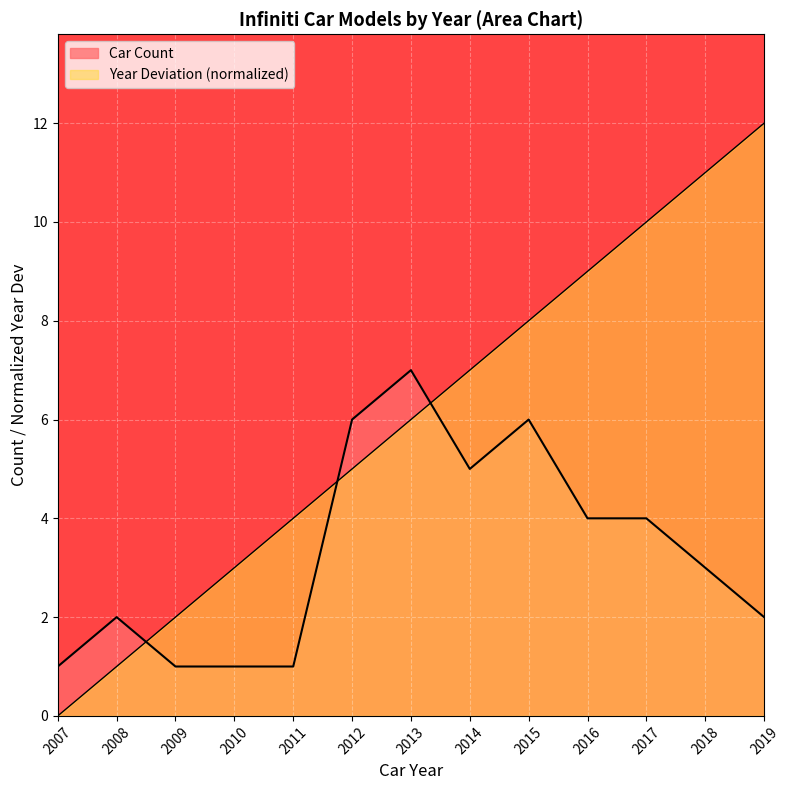

How many lines are shown in the chart?

2